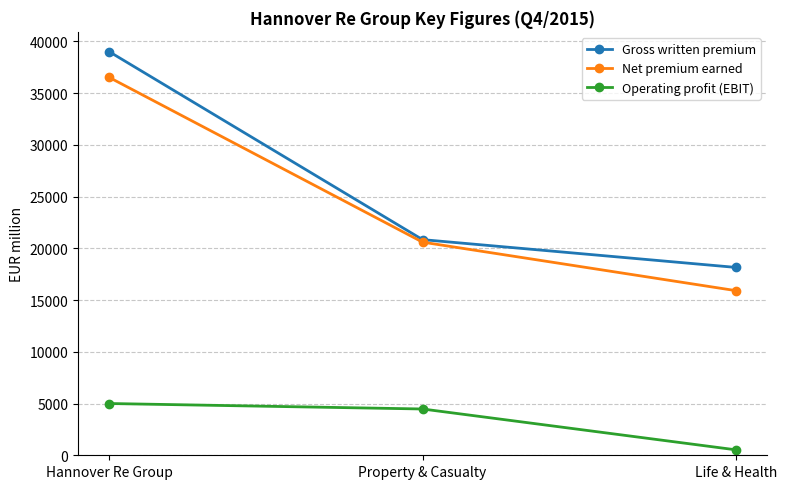

Is it true that Gross written premium equals 18155.6 at Life & Health?

True